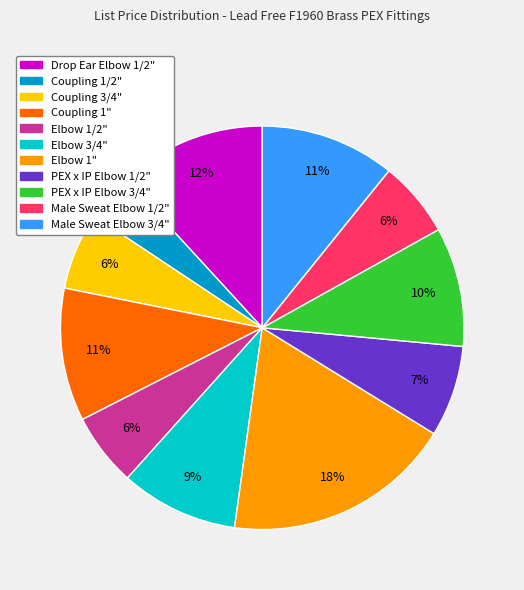

Is Elbow 3/4" the majority of the pie?

No